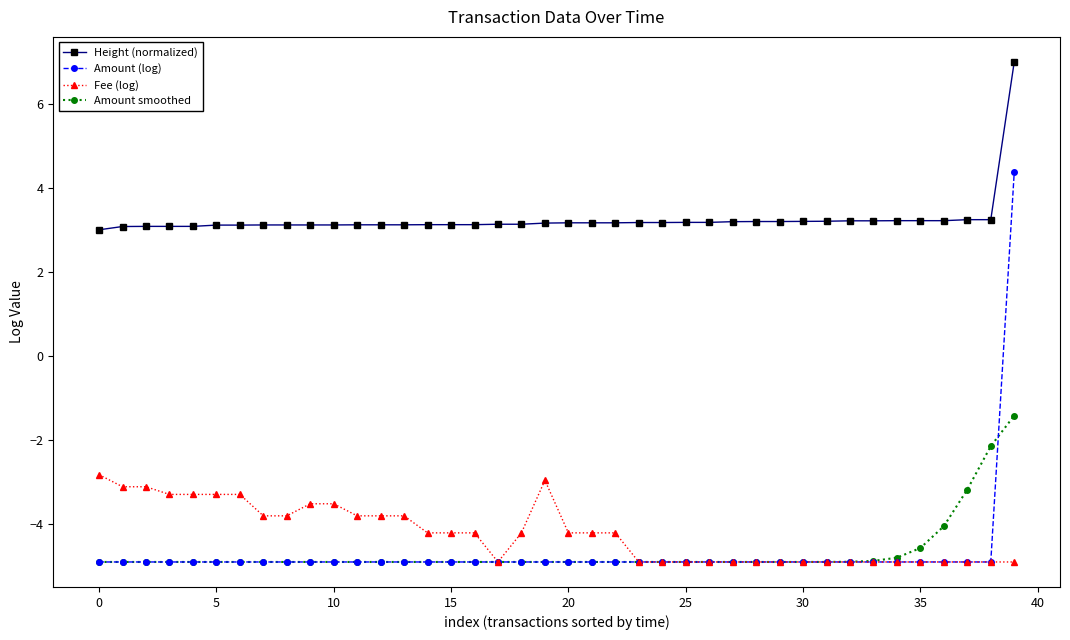

Which series has the widest spread of values?

Amount (log)